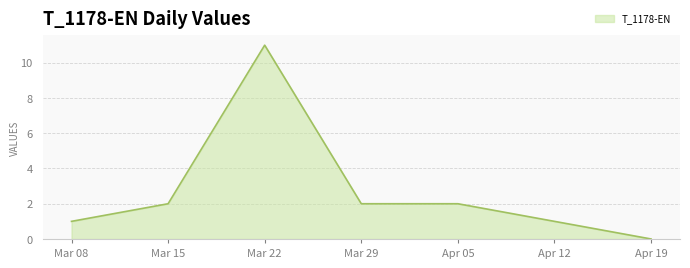

How many distinct data groups are displayed?

1